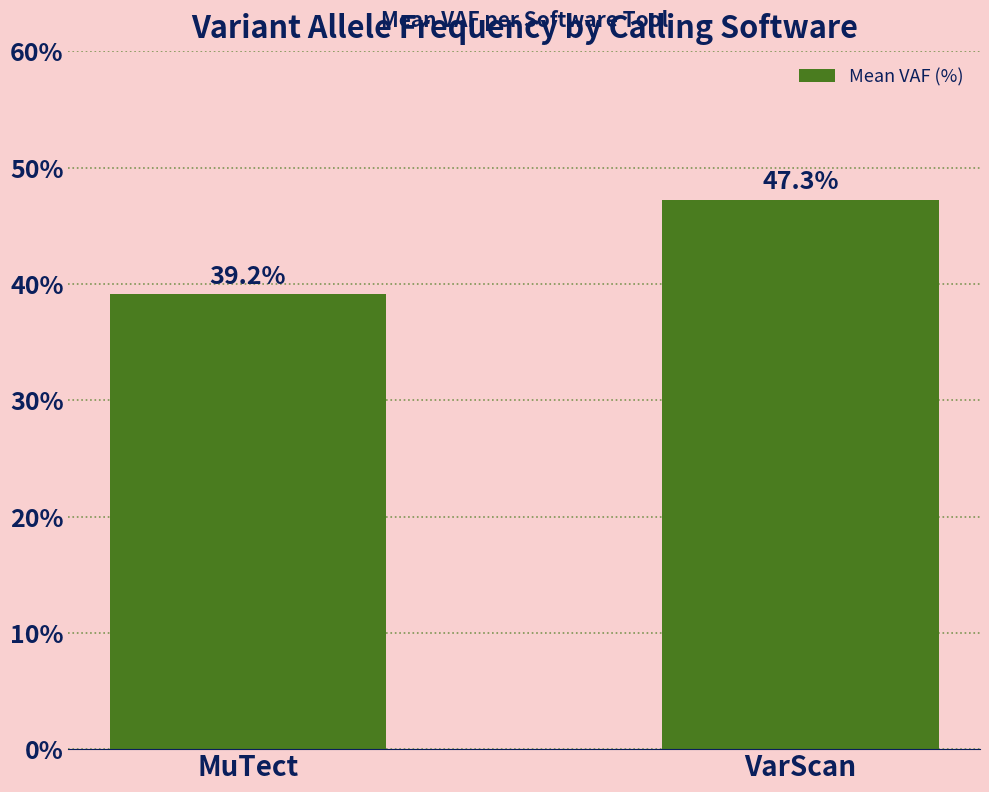

The chart shows a value of 39.2 at MuTect. True or false?

True